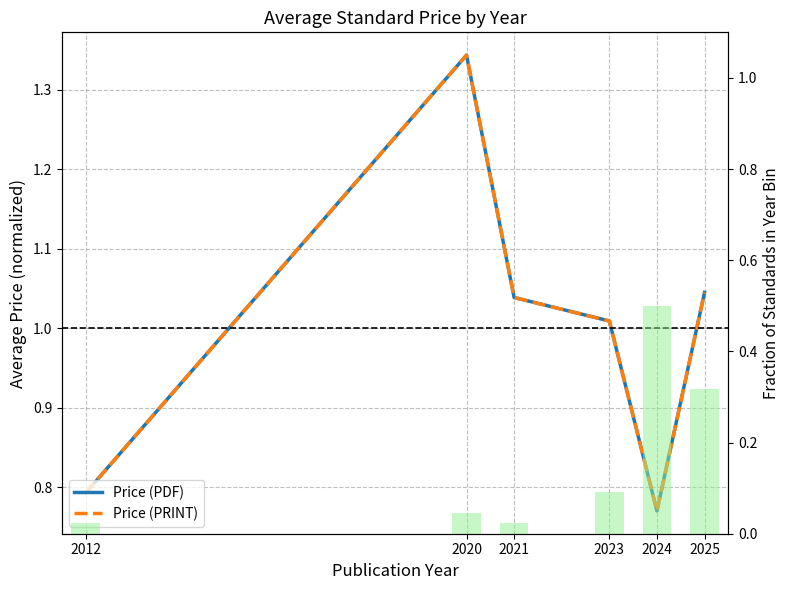

What is the minimum value shown in the chart?

0.8